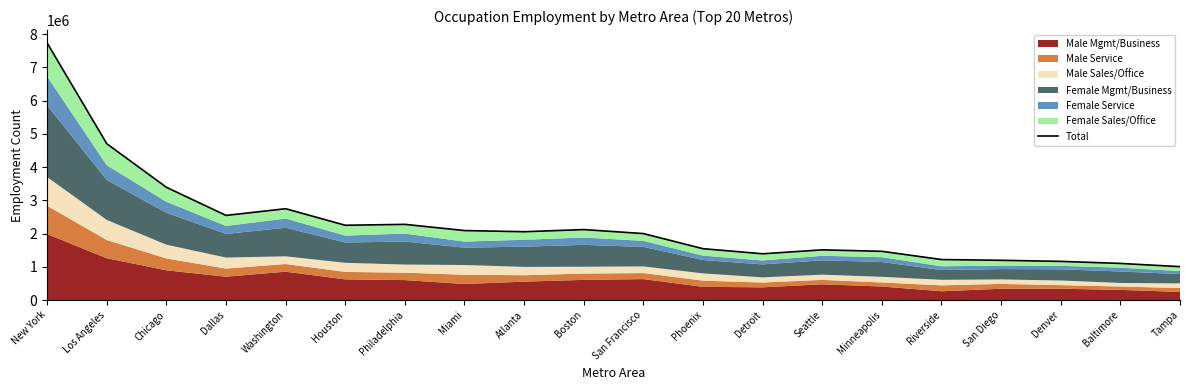

What position from the left is Miami?

8